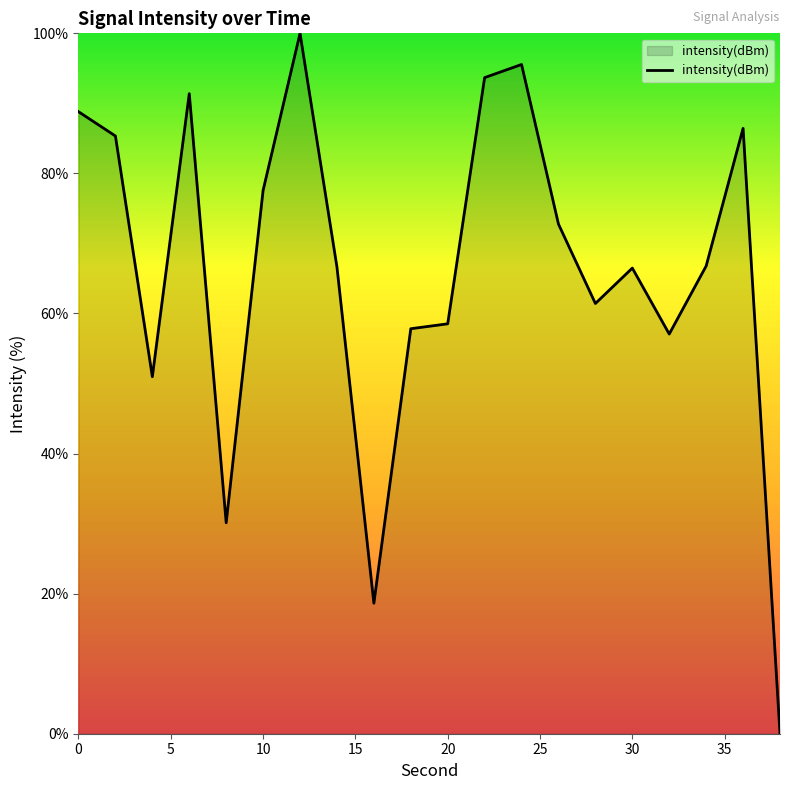

What is the difference between the maximum and minimum values?

100.0